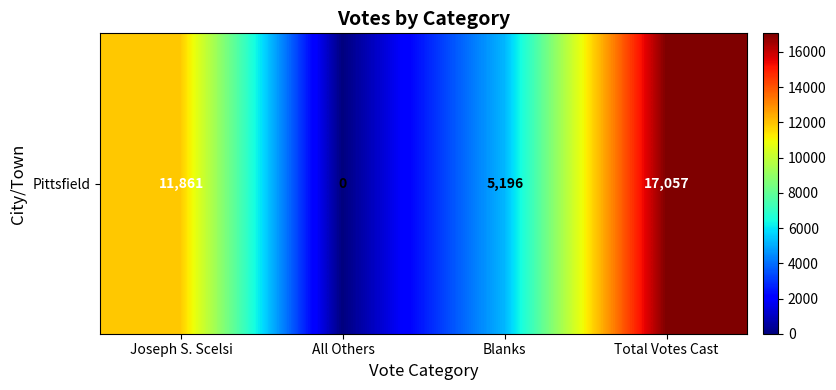

List the labels in order of value, largest first.

Total Votes Cast, Joseph S. Scelsi, Blanks, All Others